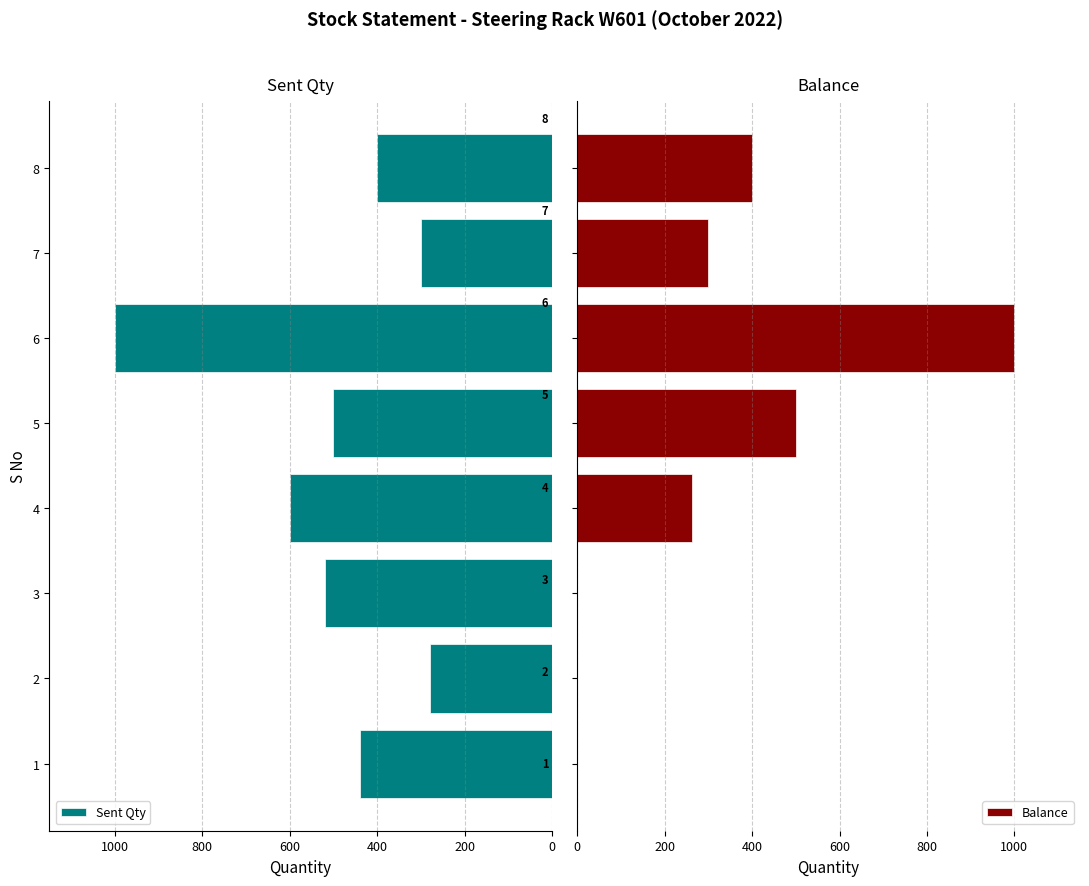

List the labels in order of Sent Qty value, largest first.

6, 4, 3, 5, 1, 8, 7, 2